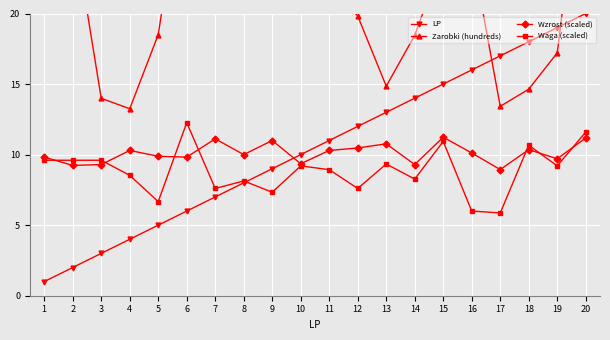

Is the value of LP at 19 greater than the value of Wzrost (scaled) at 3?

Yes